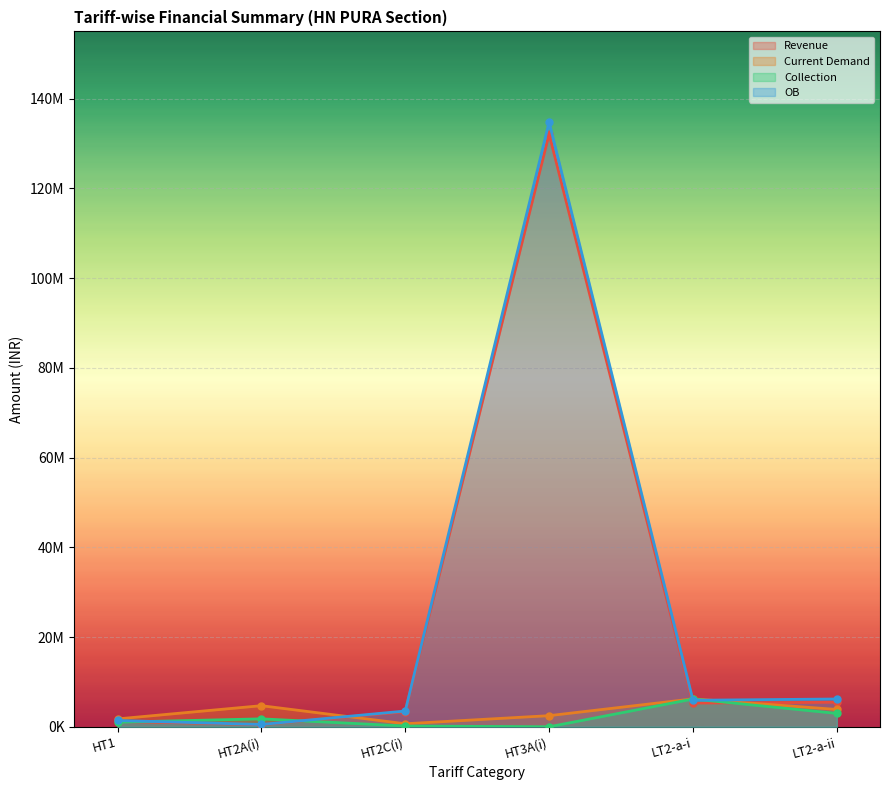

What is the difference between the maximum and minimum values in the Current Demand series?

5544708.9